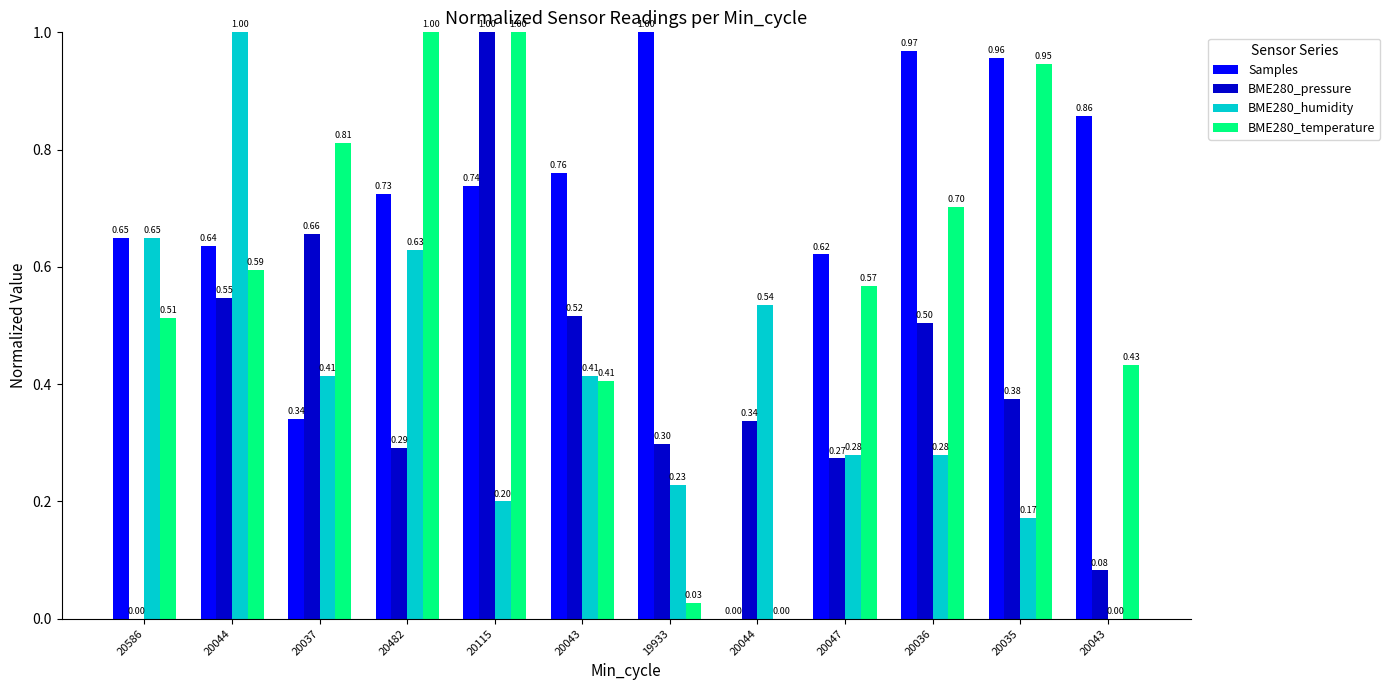

How many data points in BME280_pressure are above 0?

11